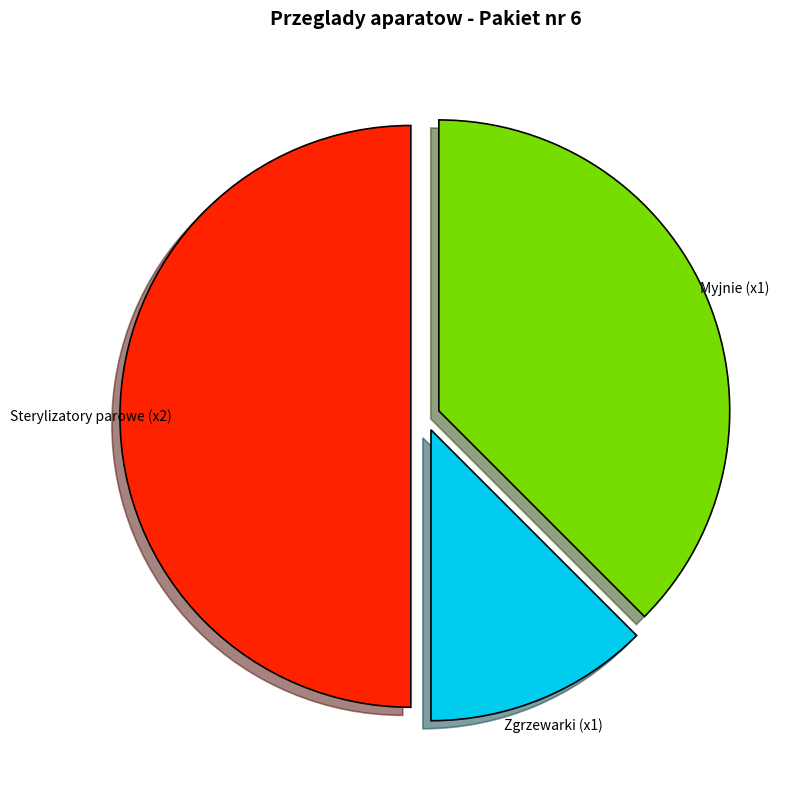

Which has a higher value, Zgrzewarki (x1) or Myjnie (x1)?

Myjnie (x1)